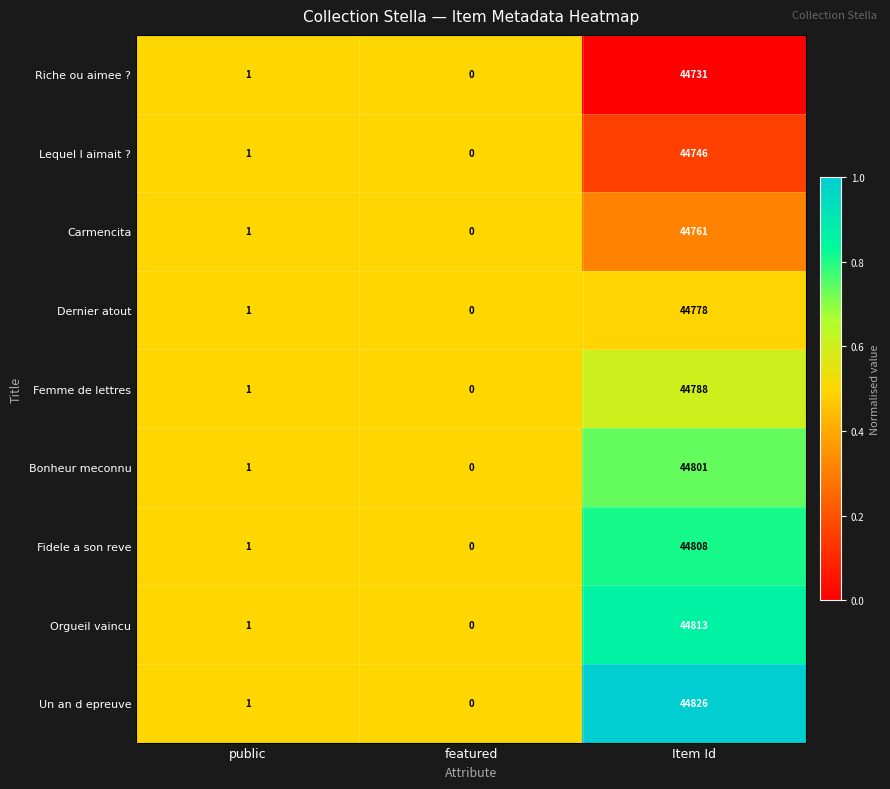

Reading left to right, what are all the values shown in this chart?

Riche ou aimee ?: public=1	featured=0	Item Id=44731
Lequel l aimait ?: public=1	featured=0	Item Id=44746
Carmencita: public=1	featured=0	Item Id=44761
Dernier atout: public=1	featured=0	Item Id=44778
Femme de lettres: public=1	featured=0	Item Id=44788
Bonheur meconnu: public=1	featured=0	Item Id=44801
Fidele a son reve: public=1	featured=0	Item Id=44808
Orgueil vaincu: public=1	featured=0	Item Id=44813
Un an d epreuve: public=1	featured=0	Item Id=44826